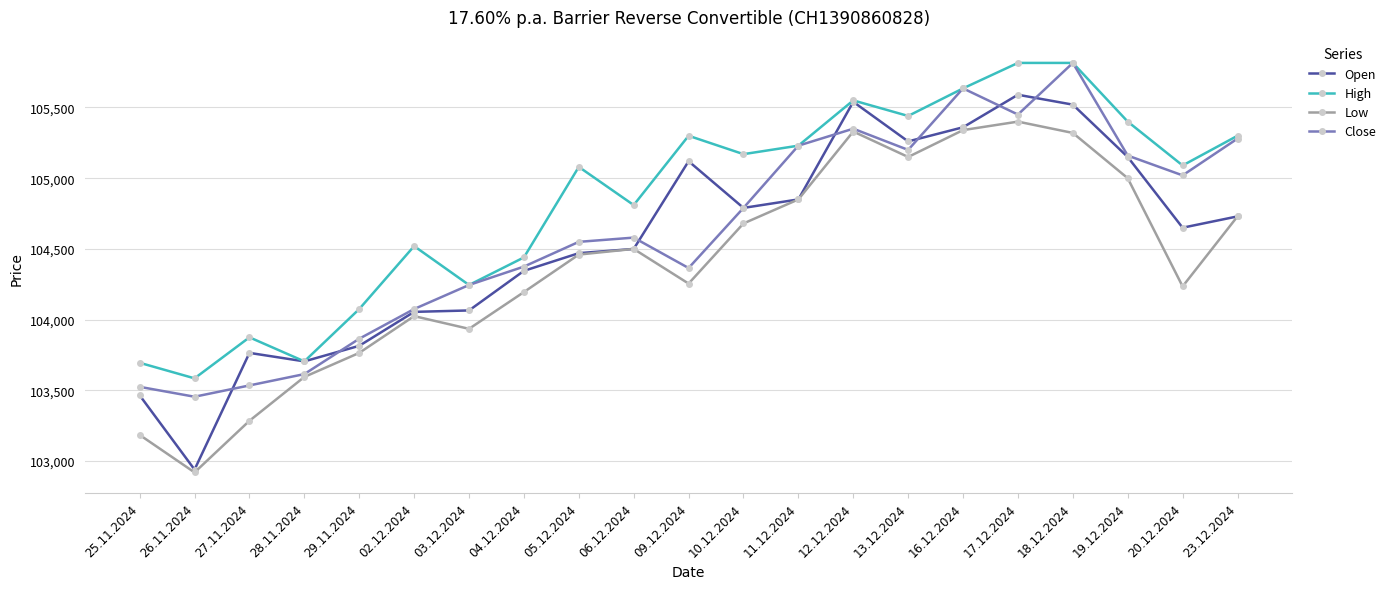

What is the minimum value for Low?

102920